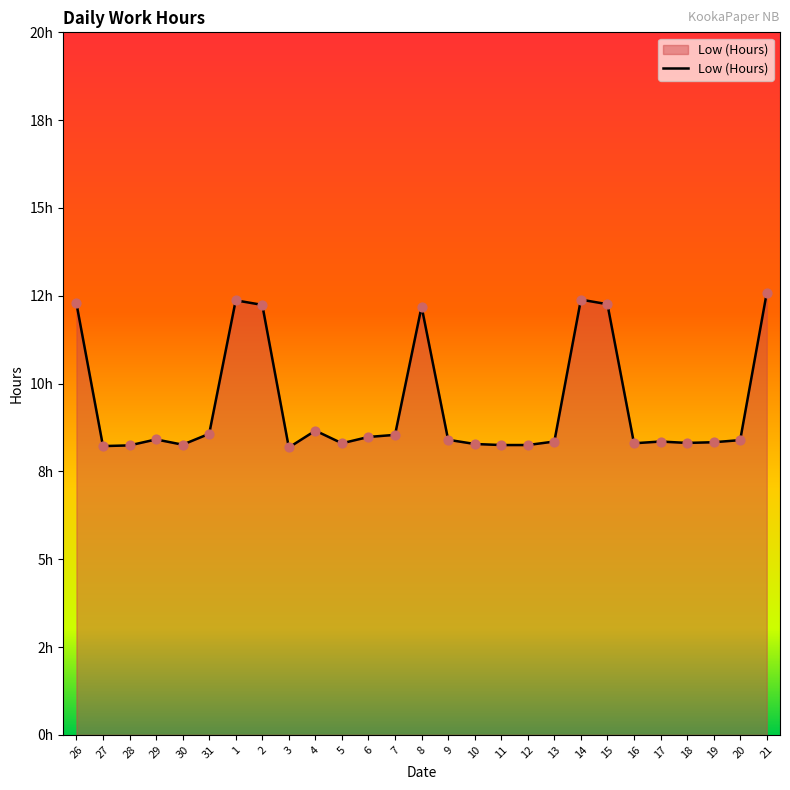

What is the change in value from 3 to 17?

+0.2